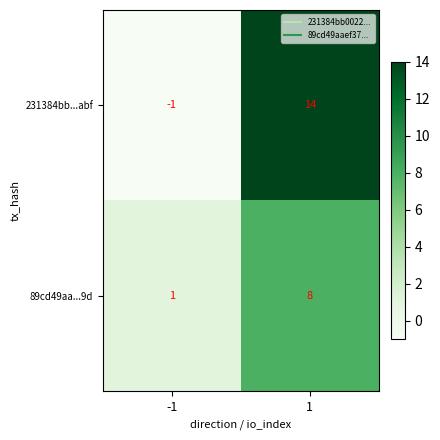

Reading left to right, what are all the values shown in this chart?

231384bb...abf: -1	14
89cd49aa...9d: 1	8